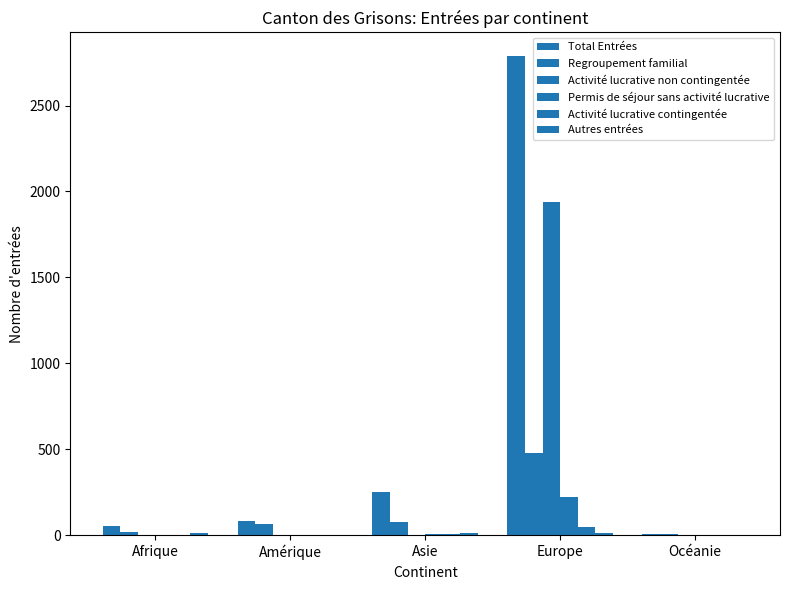

Reading left to right, transcribe all the data shown in this chart.

Total Entrées: Afrique=52	Amérique=81	Asie=251	Europe=2786	Océanie=5
Regroupement familial: Afrique=17	Amérique=63	Asie=76	Europe=478	Océanie=5
Activité lucrative non contingentée: Afrique=0	Amérique=0	Asie=0	Europe=1941	Océanie=0
Permis de séjour sans activité lucrative: Afrique=0	Amérique=3	Asie=5	Europe=225	Océanie=0
Activité lucrative contingentée: Afrique=1	Amérique=4	Asie=6	Europe=45	Océanie=0
Autres entrées: Afrique=10	Amérique=0	Asie=13	Europe=11	Océanie=0